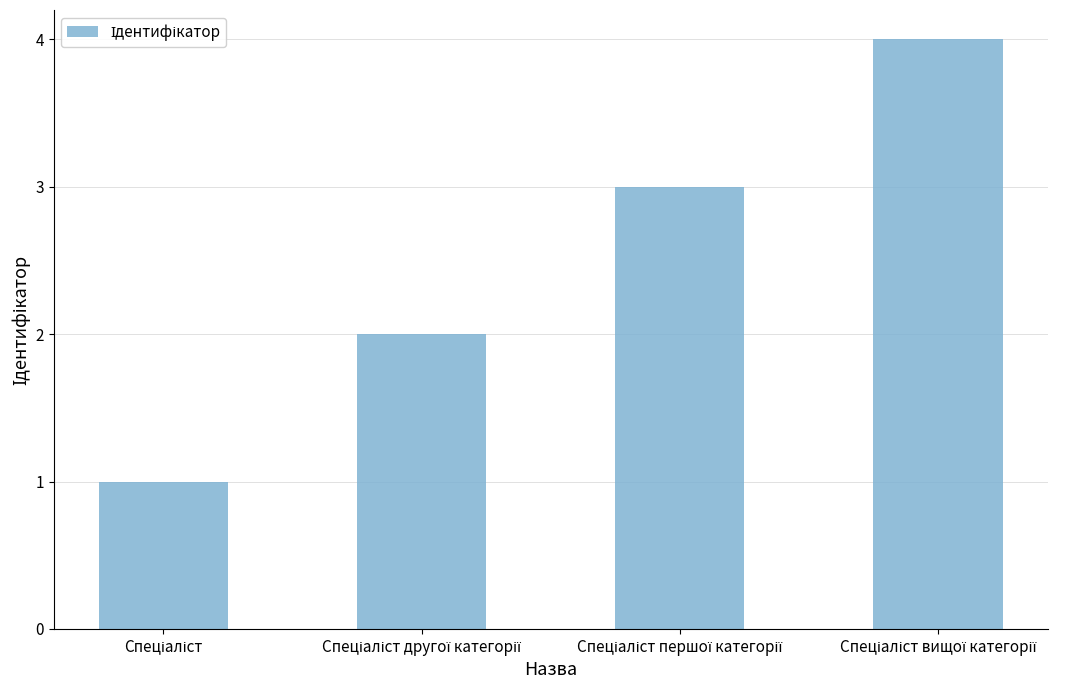

What is the greatest value displayed?

4